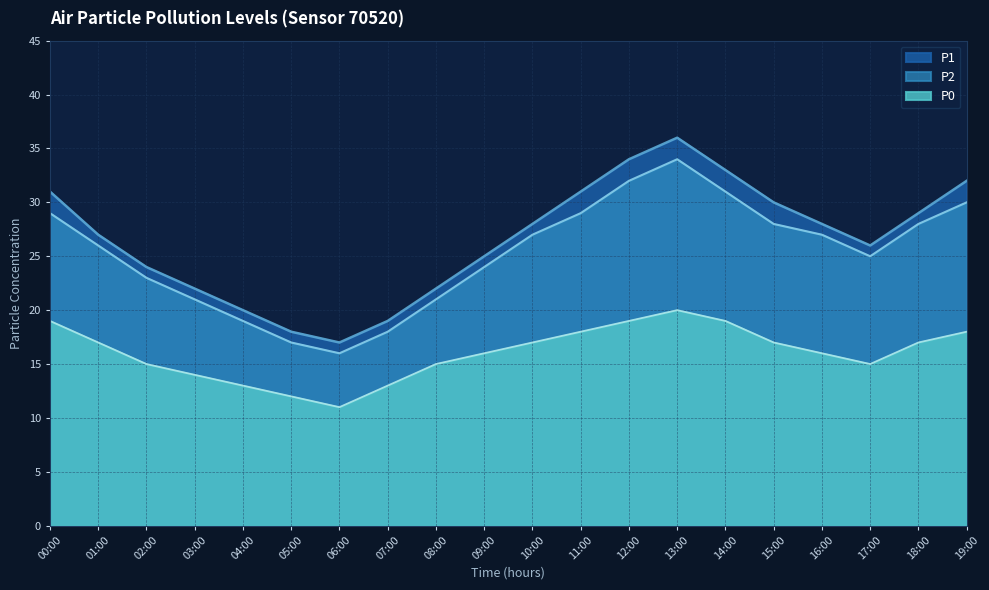

Reading left to right, extract all data points from this chart.

P1: 00:00=31	01:00=27	02:00=24	03:00=22	04:00=20	05:00=18	06:00=17	07:00=19	08:00=22	09:00=25	10:00=28	11:00=31	12:00=34	13:00=36	14:00=33	15:00=30	16:00=28	17:00=26	18:00=29	19:00=32
P2: 00:00=29	01:00=26	02:00=23	03:00=21	04:00=19	05:00=17	06:00=16	07:00=18	08:00=21	09:00=24	10:00=27	11:00=29	12:00=32	13:00=34	14:00=31	15:00=28	16:00=27	17:00=25	18:00=28	19:00=30
P0: 00:00=19	01:00=17	02:00=15	03:00=14	04:00=13	05:00=12	06:00=11	07:00=13	08:00=15	09:00=16	10:00=17	11:00=18	12:00=19	13:00=20	14:00=19	15:00=17	16:00=16	17:00=15	18:00=17	19:00=18